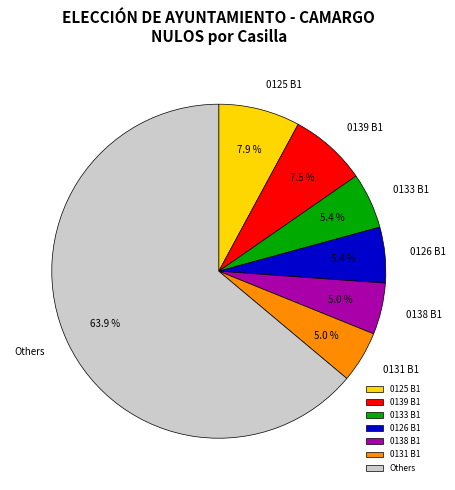

What portion of the pie excludes 0138 B1?

95.0%